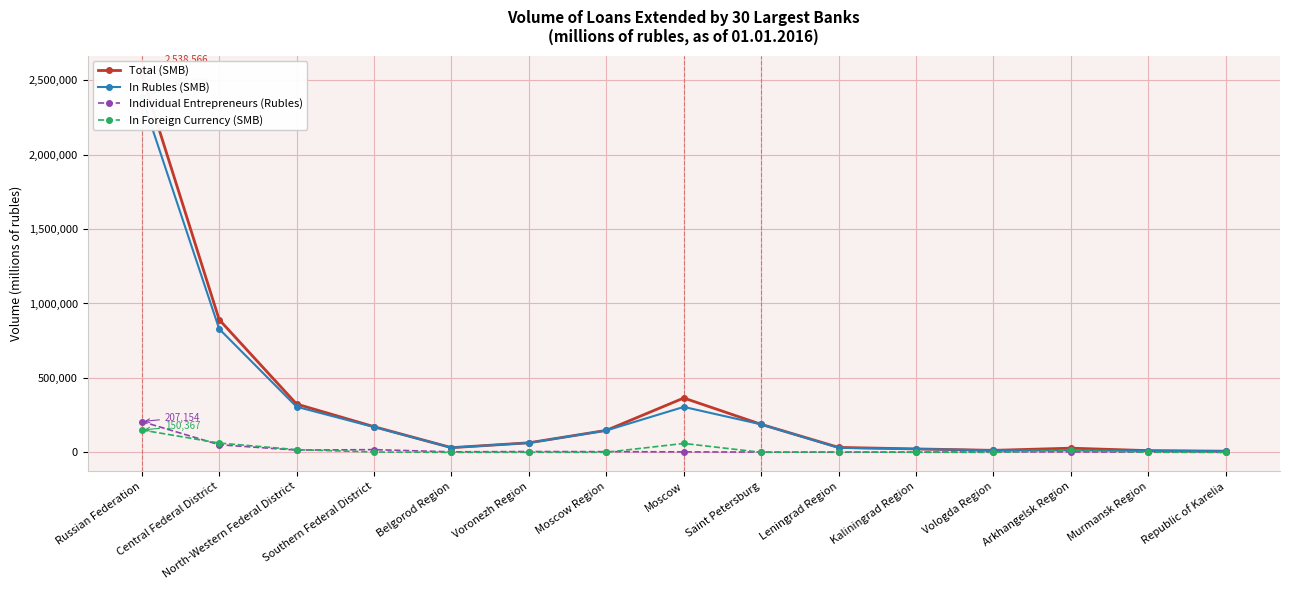

Rank the series at Kaliningrad Region from highest to lowest value.

Total (SMB), In Rubles (SMB), Individual Entrepreneurs (Rubles), In Foreign Currency (SMB)